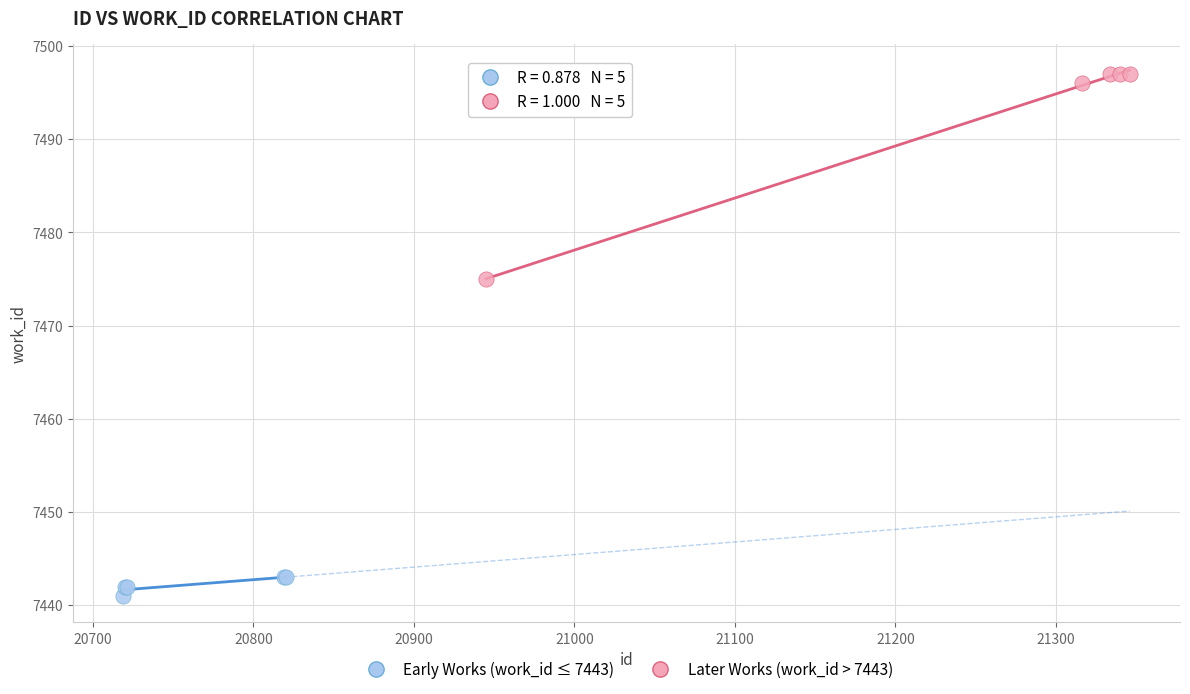

Which series has the largest Y range (max minus min)?

Later Works (work_id > 7443)